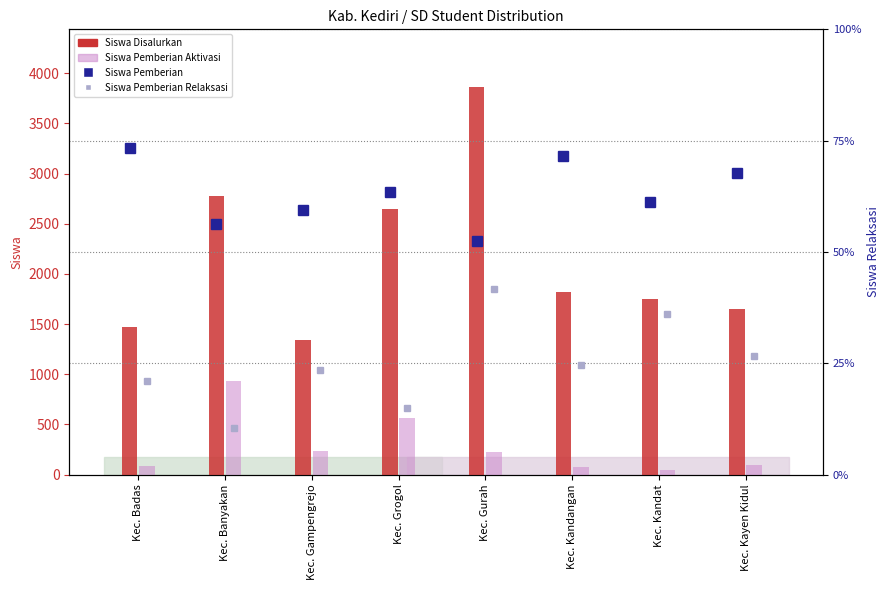

Does the chart contain stacked bars?

No